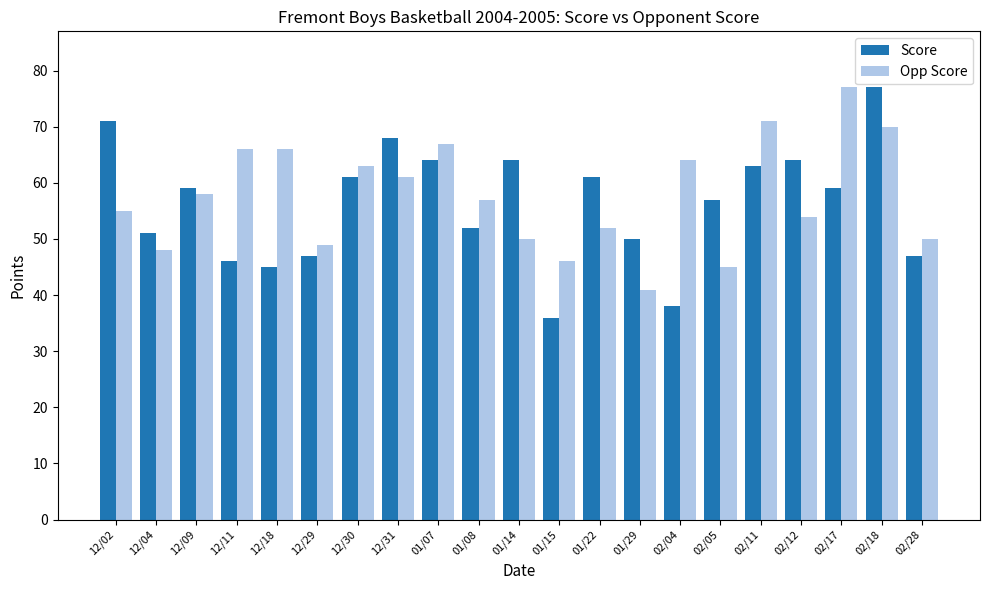

What position from the right is 12/31?

14